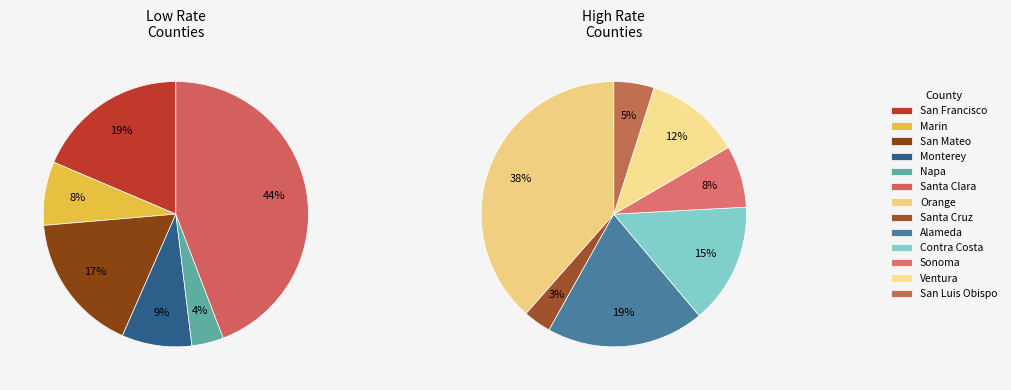

What portion of the pie excludes San Francisco?

93.9%